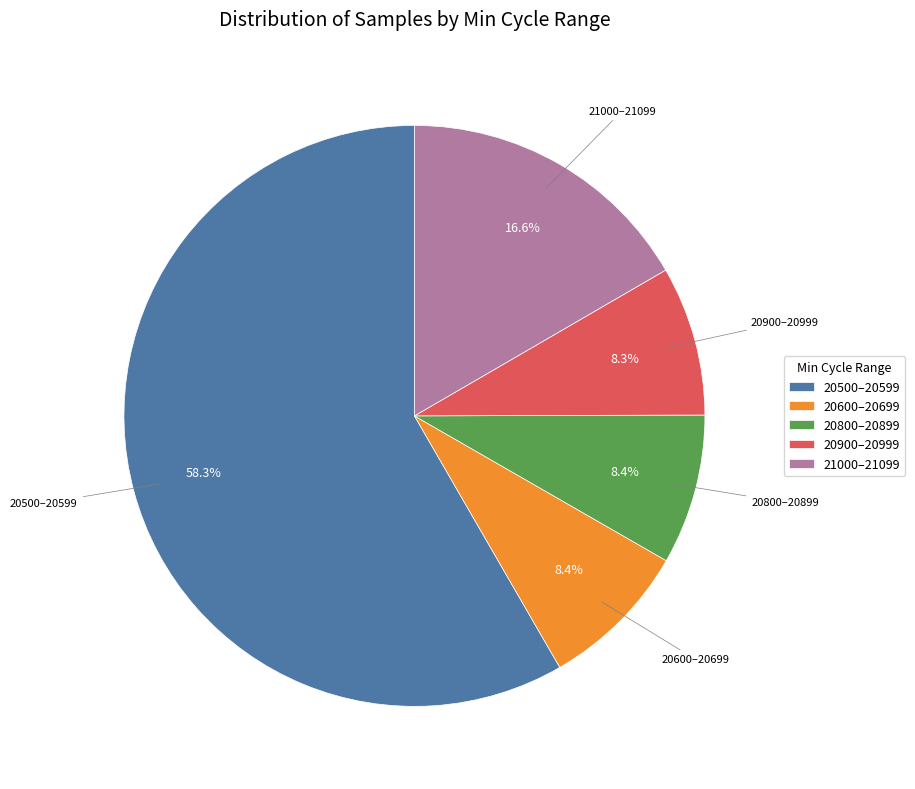

Is 20600–20699 the majority of the pie?

No